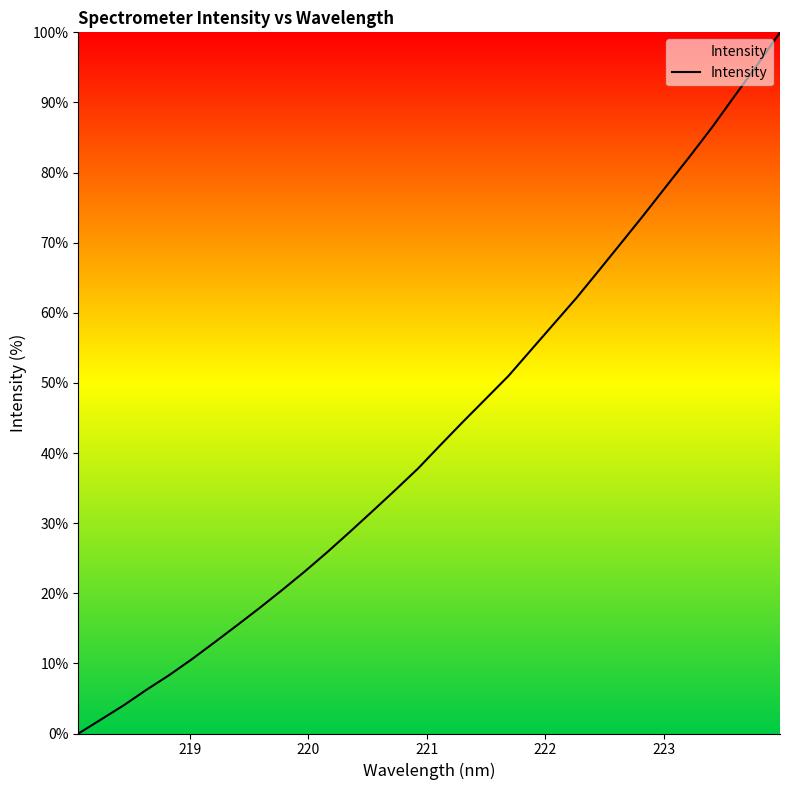

What is the difference between the second highest and minimum values?

95.4